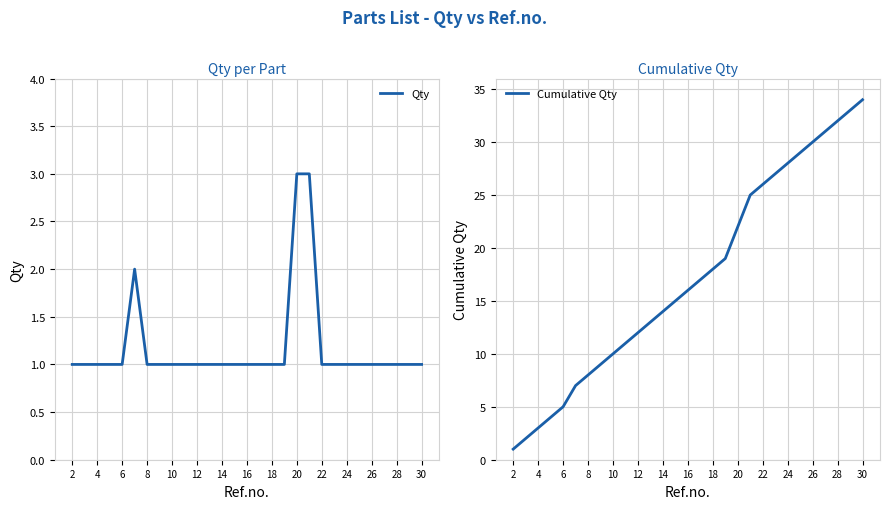

The value of Qty at 28 is 2. True or false?

False